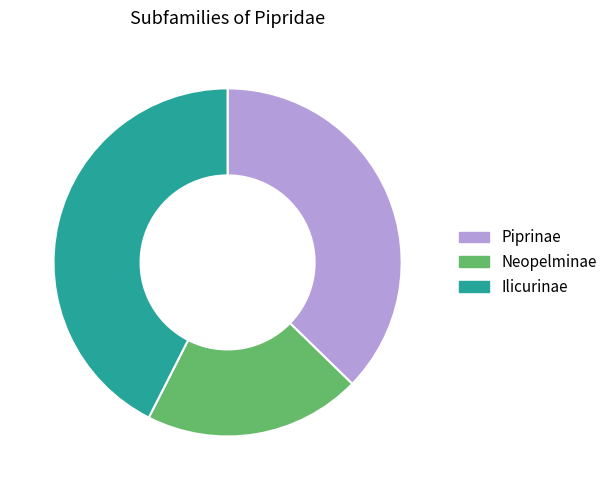

Is Neopelminae the majority of the pie?

No